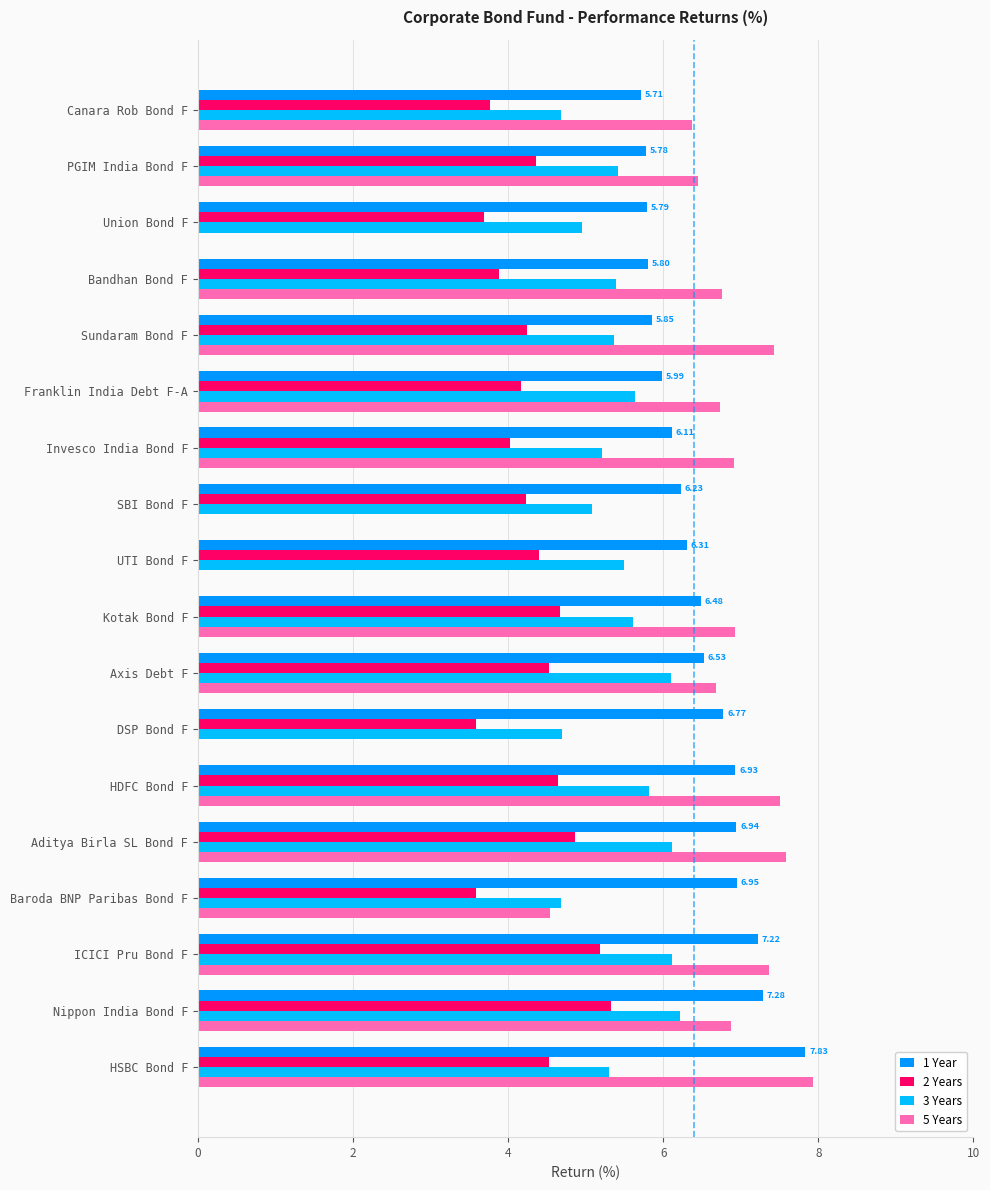

What is the difference between the maximum and second lowest values in the 1 Year series?

2.0